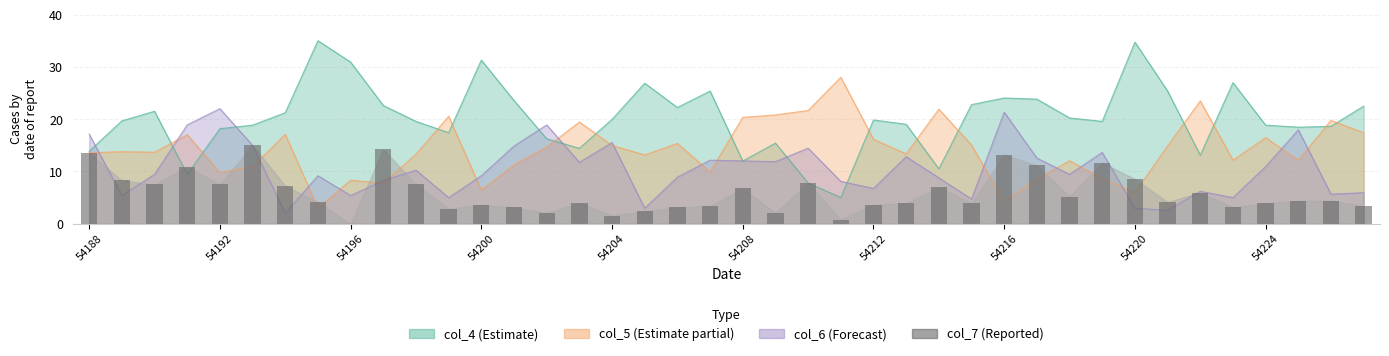

Reading left to right, list all the values displayed in this chart.

col_4: 13.9	19.7	21.5	9.4	18.2	18.8	21.2	35.0	30.9	22.6	19.6	17.4	31.3	23.5	16.2	14.4	19.9	26.9	22.2	25.4	12.0	15.4	7.8	5.0	19.8	19.0	10.5	22.8	24.0	23.8	20.2	19.6	34.7	25.4	13.1	27.0	18.8	18.5	18.6	22.5
col_5: 13.6	13.8	13.7	17.0	9.8	10.9	17.1	3.0	8.3	7.7	13.3	20.5	6.4	11.2	14.7	19.4	15.0	13.1	15.3	9.9	20.3	20.8	21.6	28.0	16.1	13.3	21.9	15.0	4.2	8.5	12.0	8.6	5.9	14.9	23.5	12.1	16.4	12.1	19.8	17.4
col_6: 17.1	5.4	9.4	18.9	22.0	15.0	2.0	9.2	5.4	8.2	10.2	5.0	9.2	14.8	18.9	11.7	15.5	2.9	8.9	12.1	12.0	11.9	14.4	8.1	6.7	12.8	8.8	4.7	21.3	12.5	9.4	13.6	2.9	2.5	6.2	5.0	10.9	17.9	5.6	5.9
col_7: 13.4	8.3	7.5	10.9	7.5	15.0	7.2	4.1	0.0	14.2	7.5	2.8	3.6	3.1	2.1	3.9	1.6	2.3	3.1	3.4	6.7	2.1	7.8	0.8	3.6	3.9	7.0	3.9	13.2	11.1	5.2	11.6	8.5	4.1	5.9	3.1	3.9	4.4	4.4	3.4